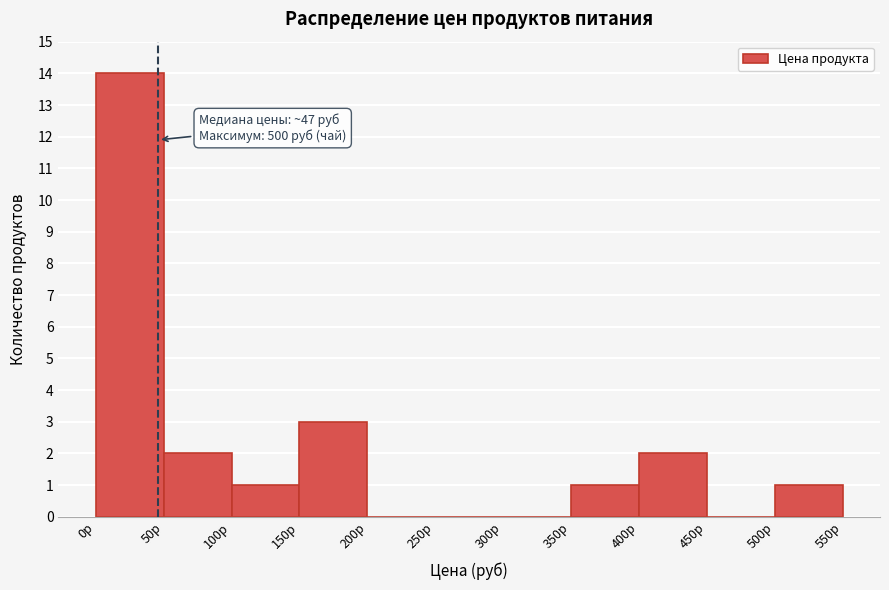

Over which range of the x-axis is the bar tallest?

0 to 50